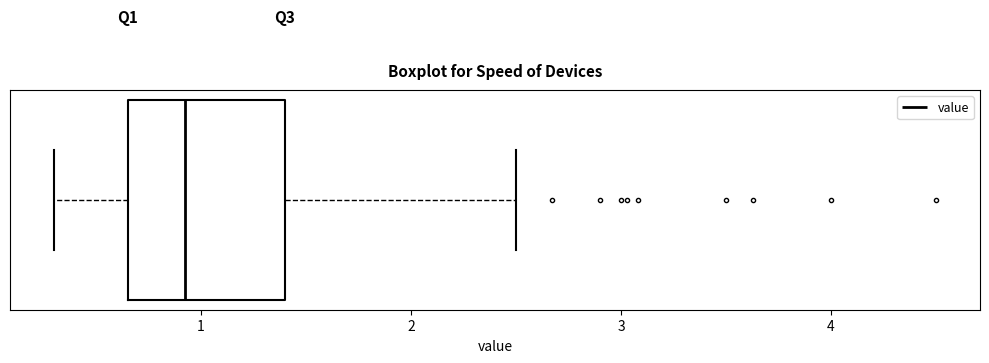

Transcribe this box plot: give where the median line is, the range the box spans, and where the two whiskers end, as read against the x-axis. The values are not printed on the chart, so give them approximately, as read against the axis.

median 0.9, box 0.7 to 1.4, whiskers 0.3 to 2.5